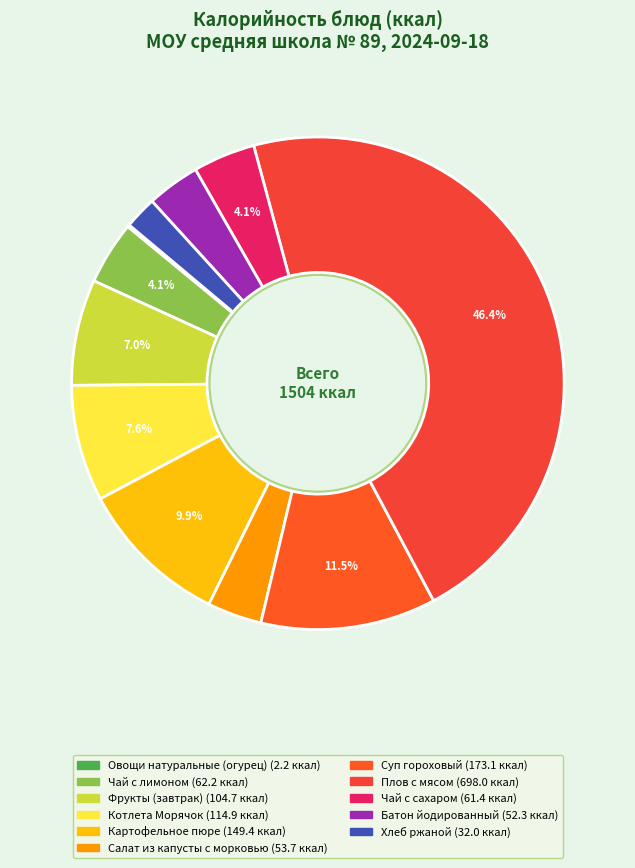

To the nearest percent, what is the average slice percentage?

9%